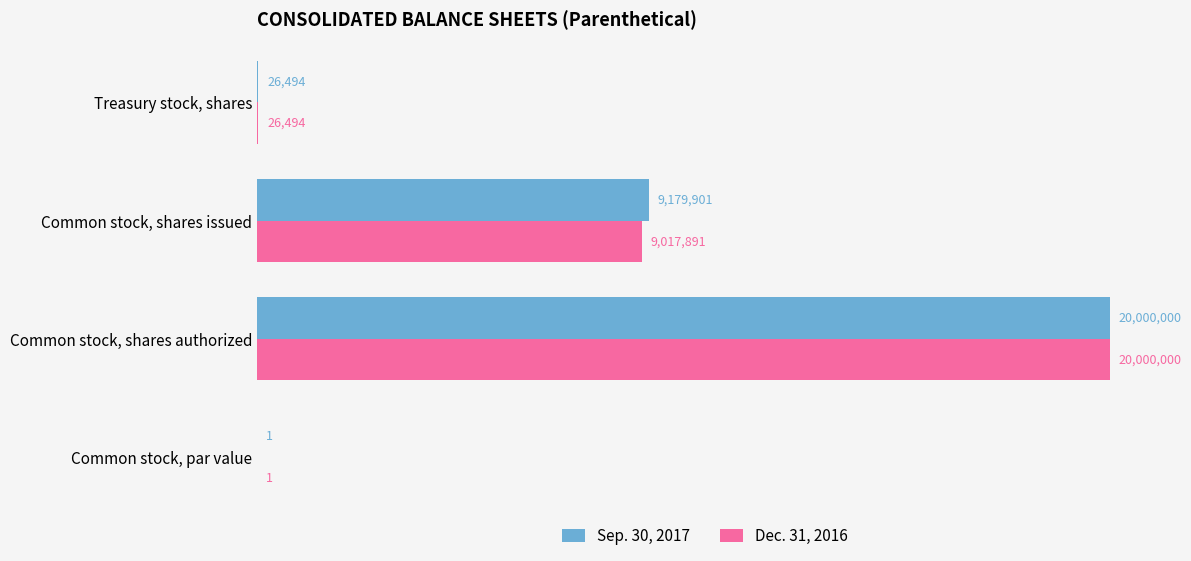

Which series has the largest range (max minus min)?

Sep. 30, 2017